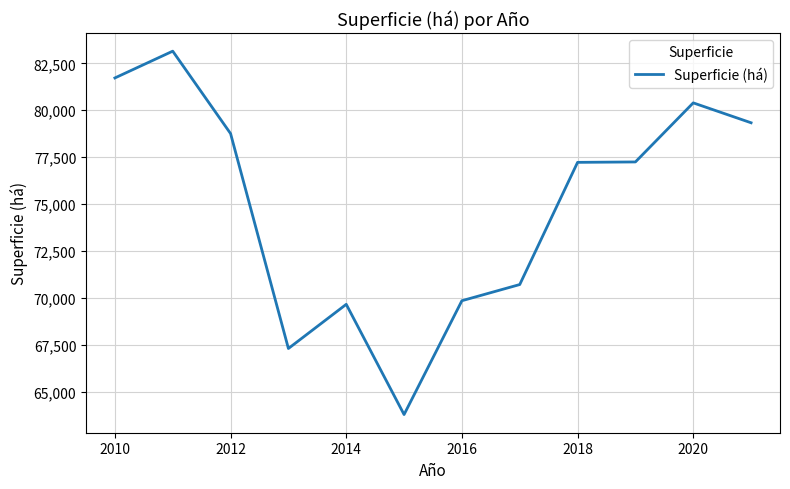

What is the minimum value shown in the chart?

63776